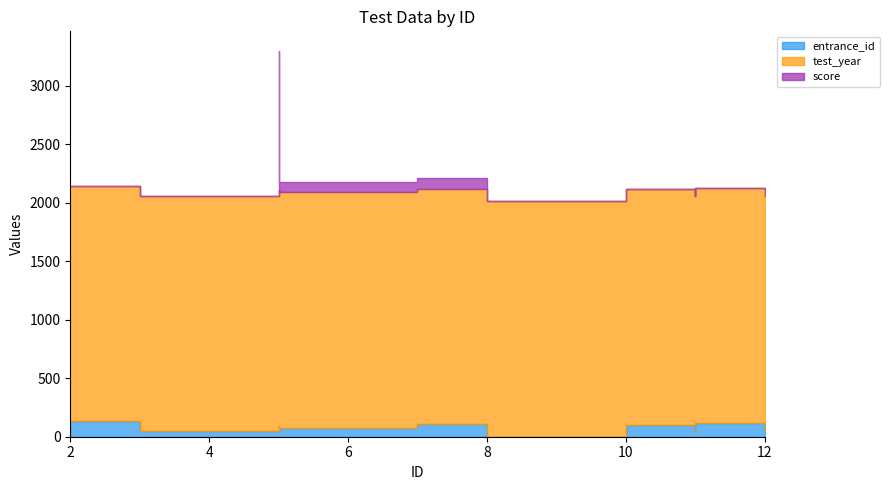

What is the difference between the maximum and second lowest values in the score series?

1190